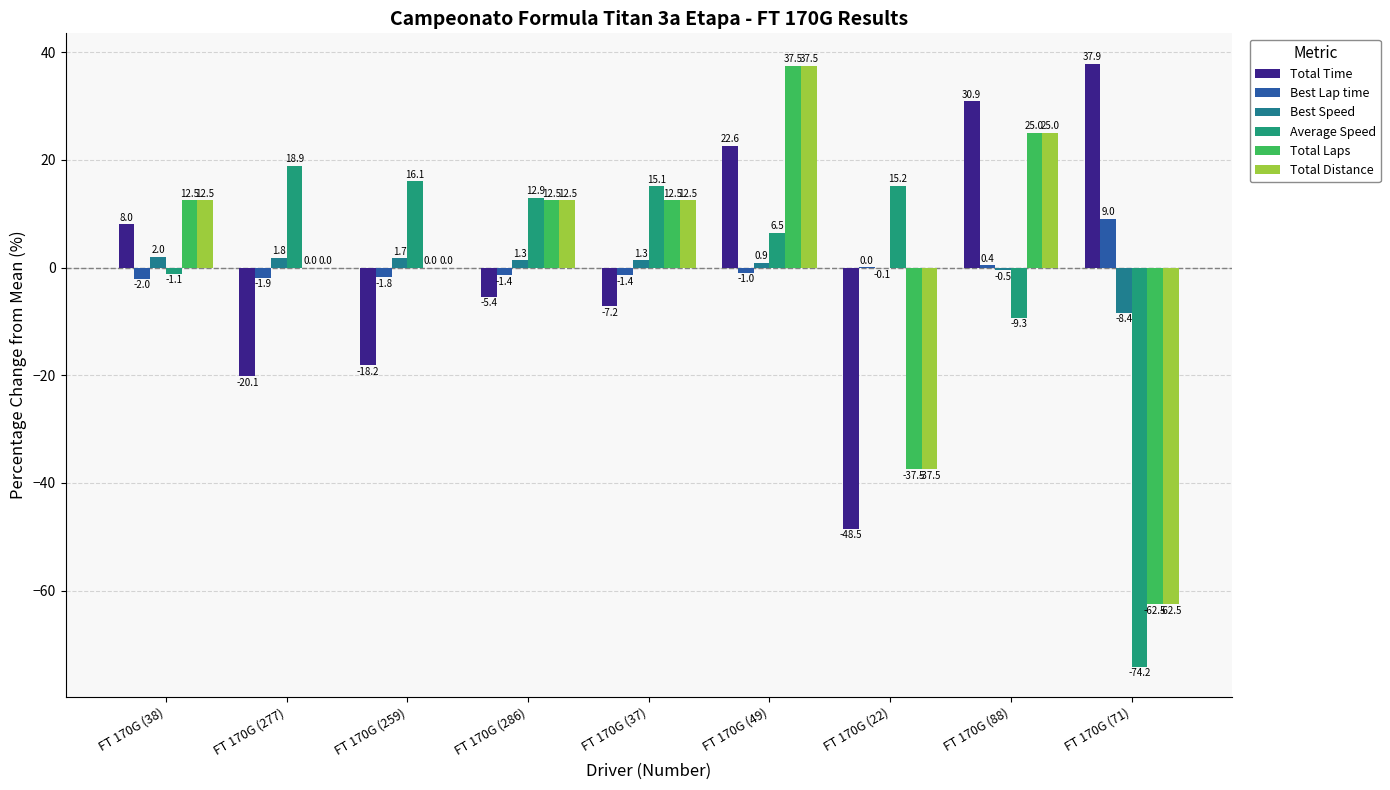

What are all the series names shown in the legend?

Total Time, Best Lap time, Best Speed, Average Speed, Total Laps, Total Distance